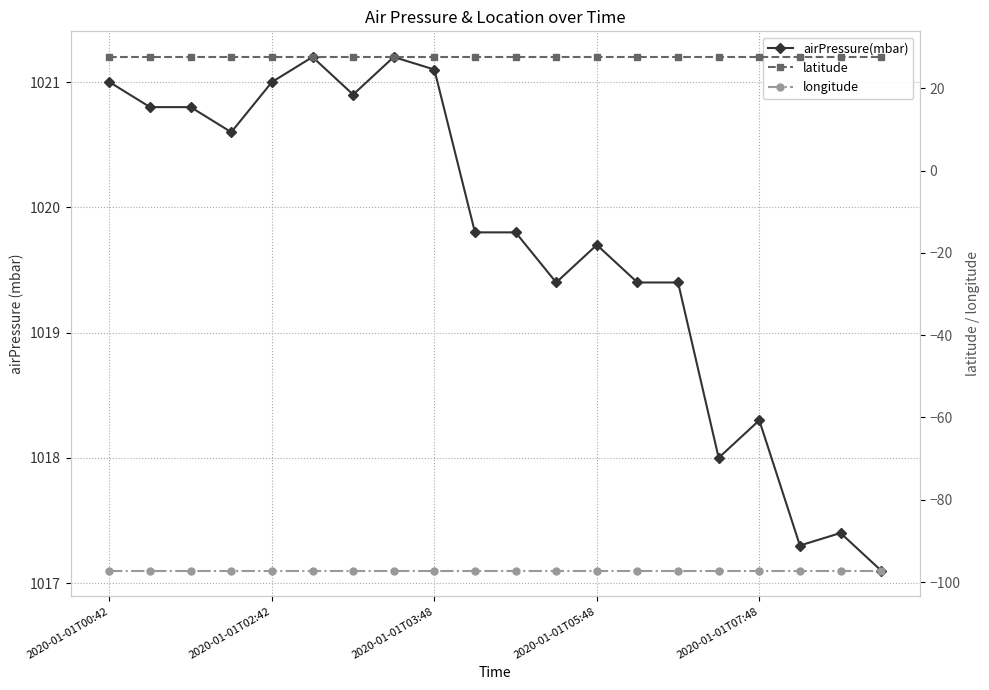

Does the chart have visible grid lines?

Yes